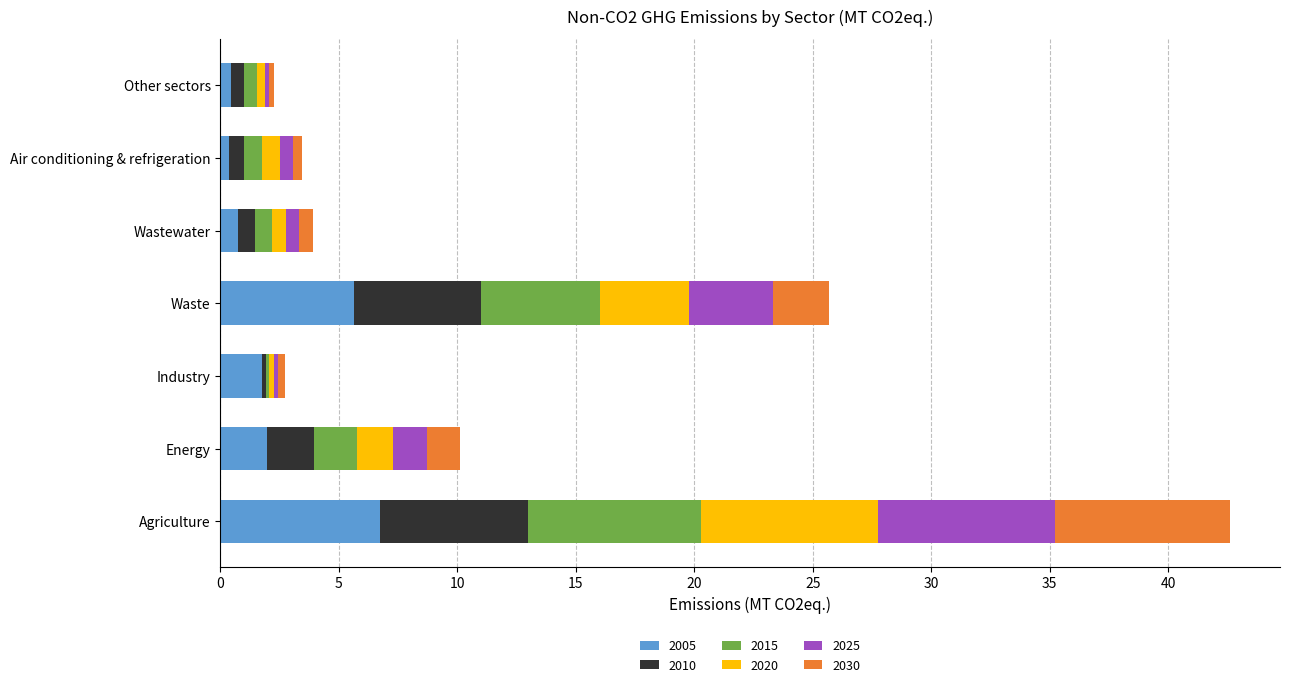

Count the number of data series in this chart.

6